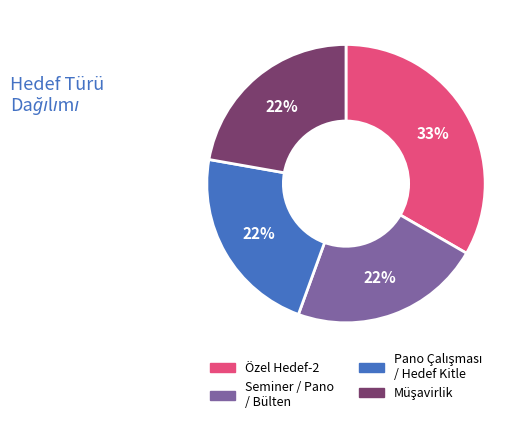

Which slice is the largest?

Özel Hedef-2